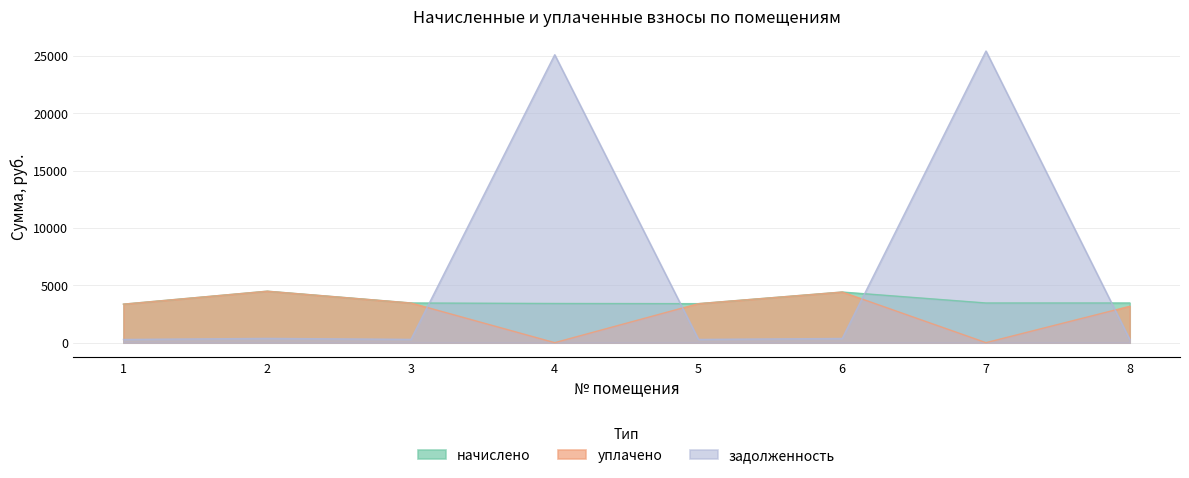

What is the lowest value of the начислено series?

3358.0